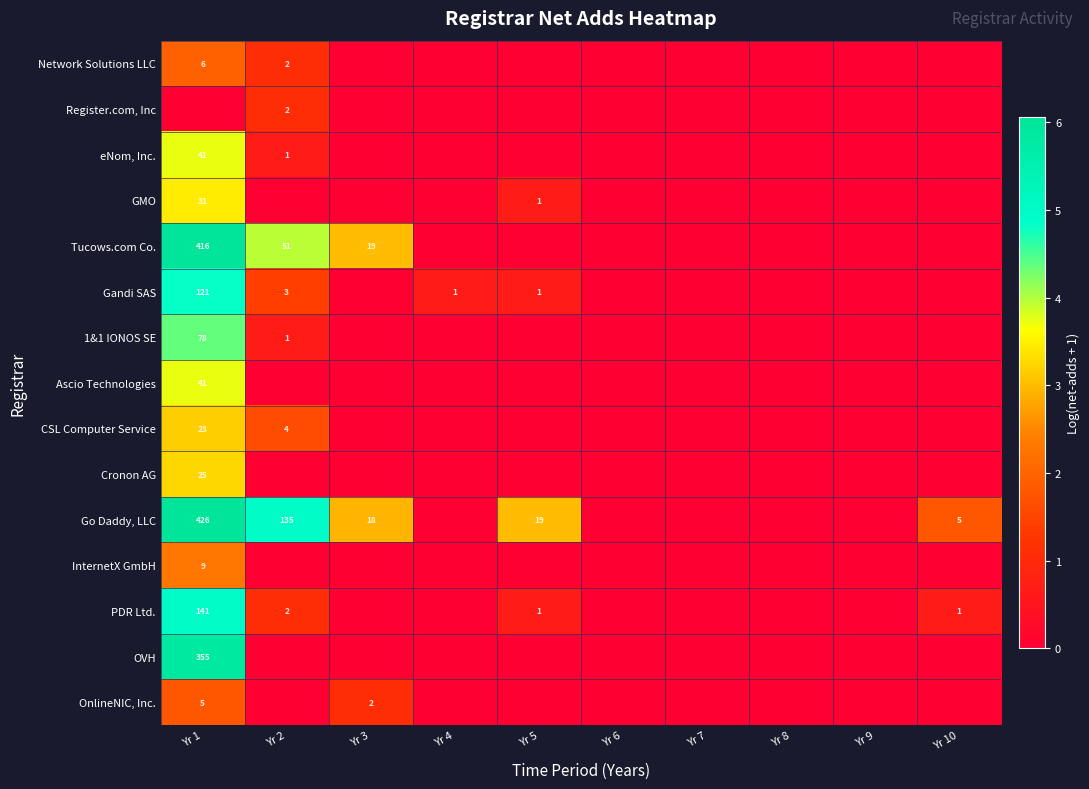

Which has a higher value, Yr 1 or Yr 5?

Yr 1